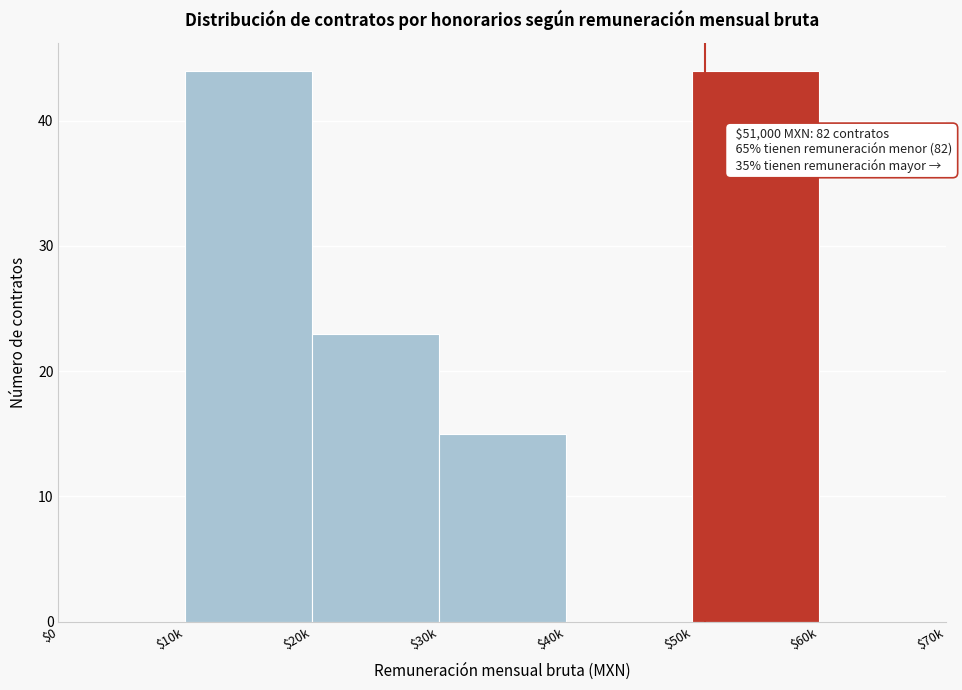

Where is the data nearest to the value 22?

$20k